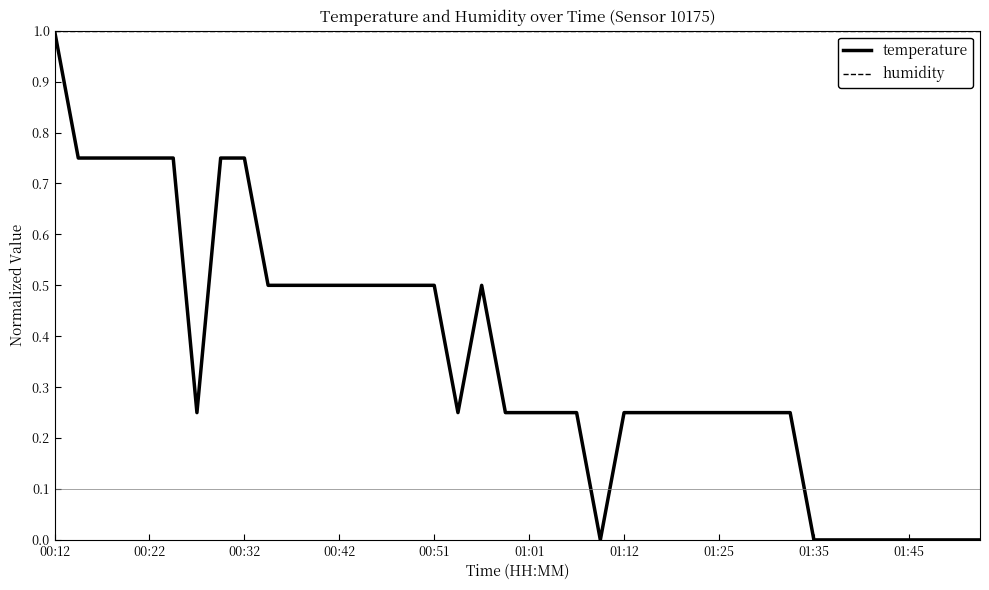

Count the number of data series in this chart.

2